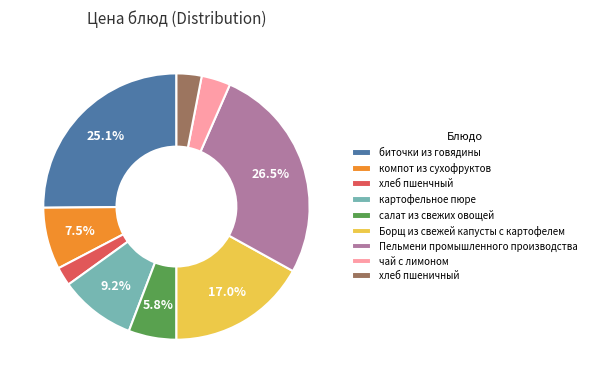

Is the sum of салат из свежих овощей and Пельмени промышленного производства greater than half?

No